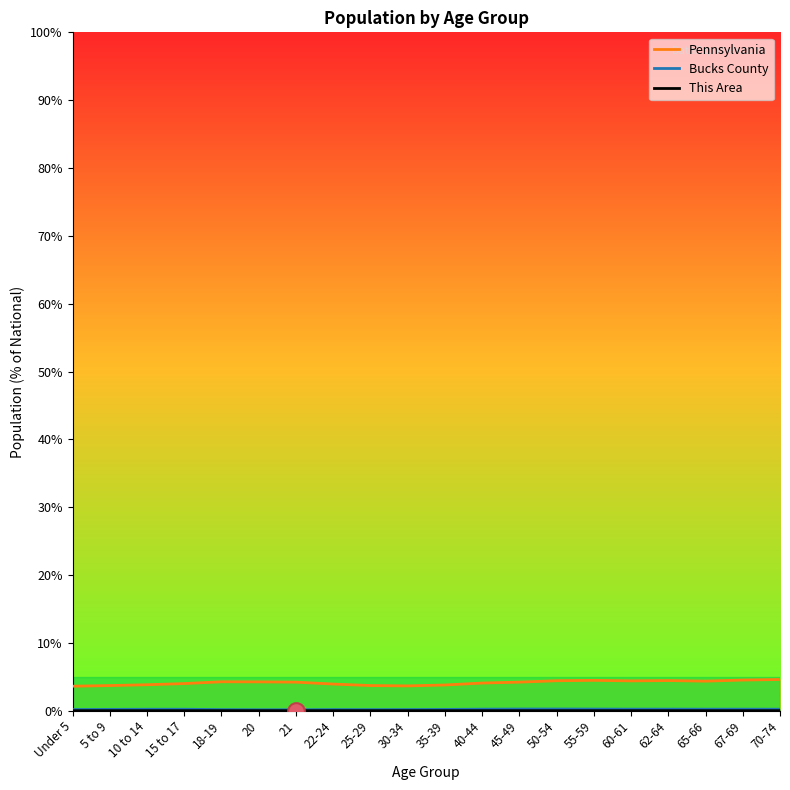

List the labels in order of Bucks County value, largest first.

50-54, 45-49, 55-59, 62-64, 60-61, 67-69, 40-44, 65-66, 70-74, 15 to 17, 10 to 14, 5 to 9, 35-39, Under 5, 30-34, 22-24, 25-29, 18-19, 20, 21